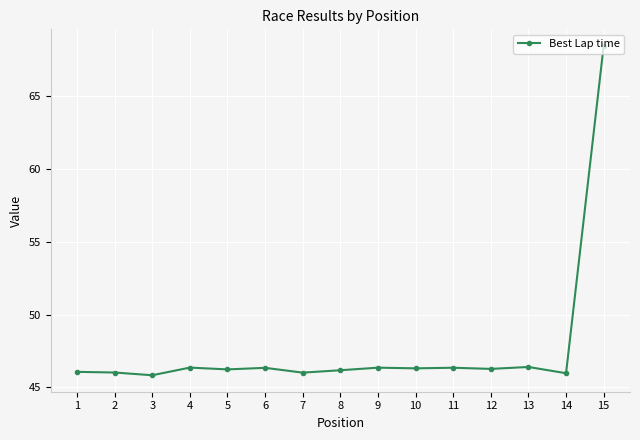

The chart shows a value of 46.4 at 9. True or false?

True